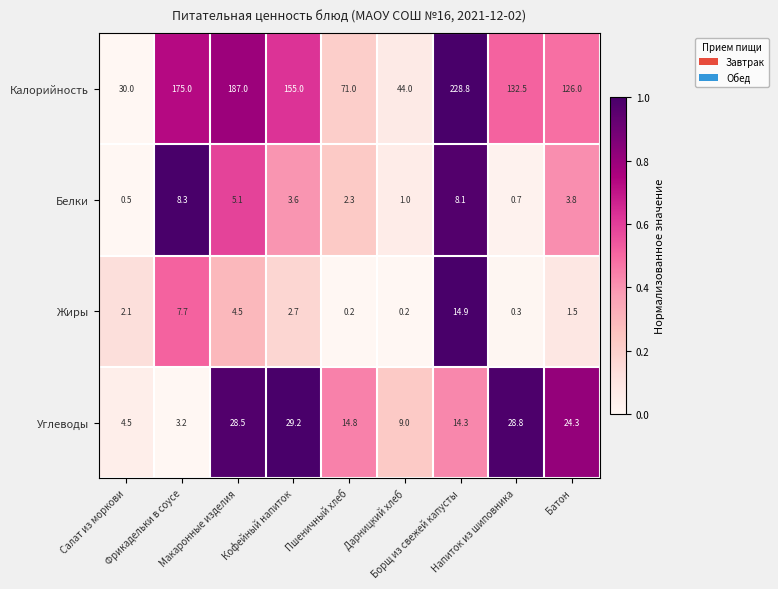

Which series has the widest spread of values?

Калорийность